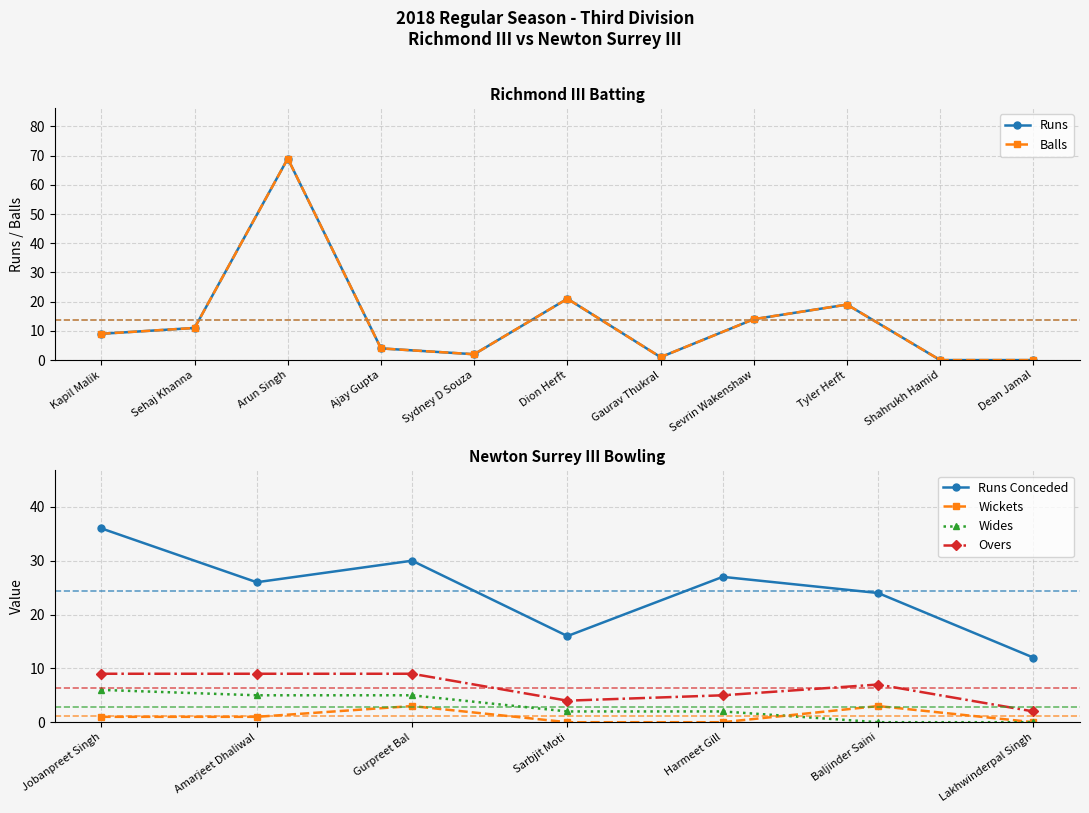

Where does the Richmond III Balls series first go above 9?

Sehaj Khanna